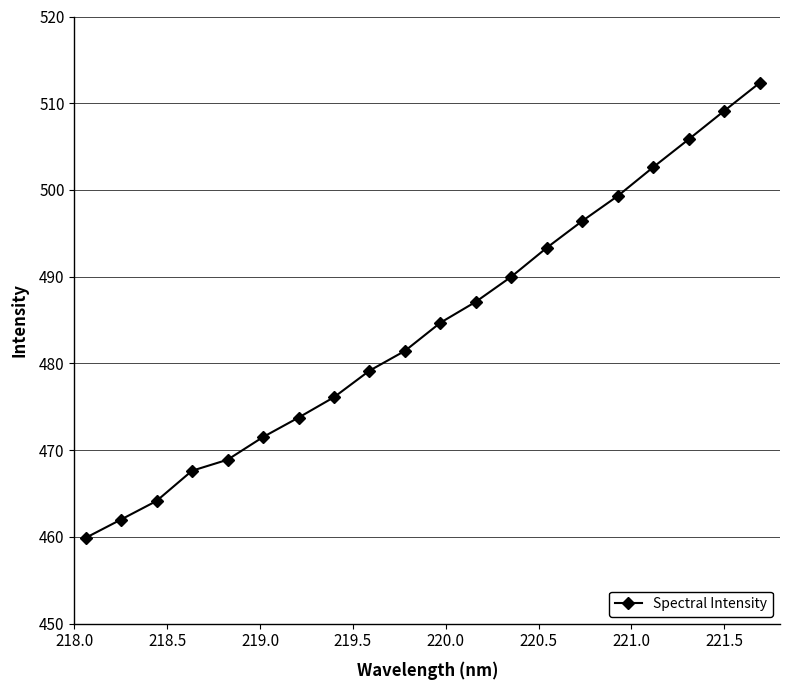

What is the value of the 6th point from the left?

471.5